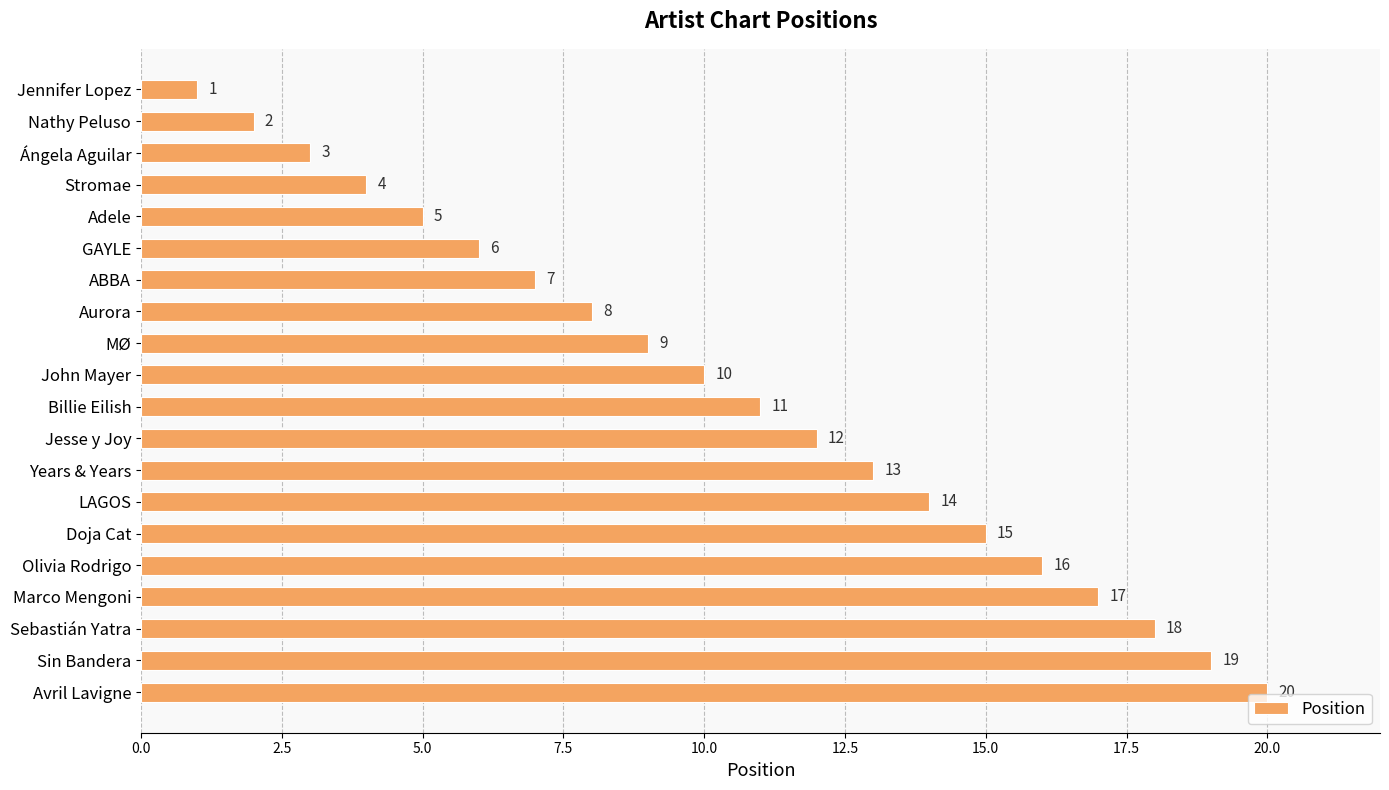

List the labels in order of value, largest first.

Avril Lavigne, Sin Bandera, Sebastián Yatra, Marco Mengoni, Olivia Rodrigo, Doja Cat, LAGOS, Years & Years, Jesse y Joy, Billie Eilish, John Mayer, MØ, Aurora, ABBA, GAYLE, Adele, Stromae, Ángela Aguilar, Nathy Peluso, Jennifer Lopez